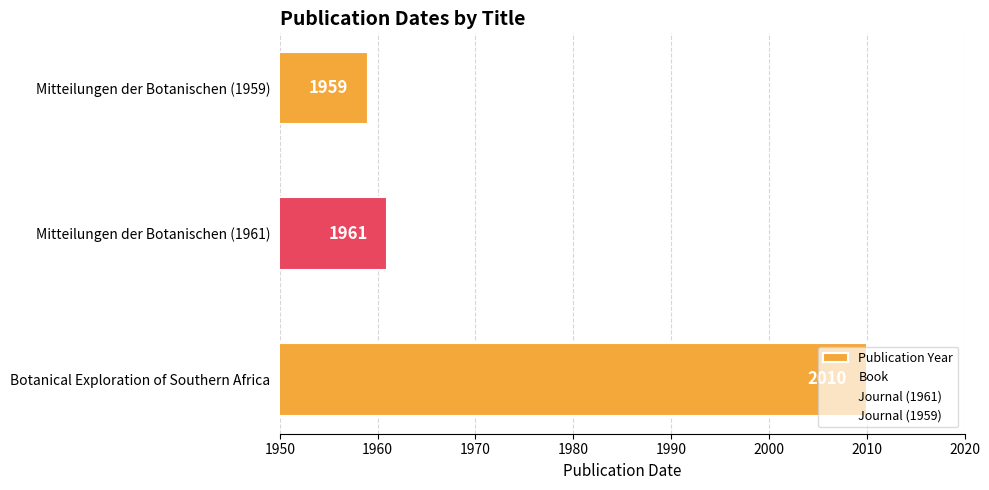

Does the chart contain any negative values?

No